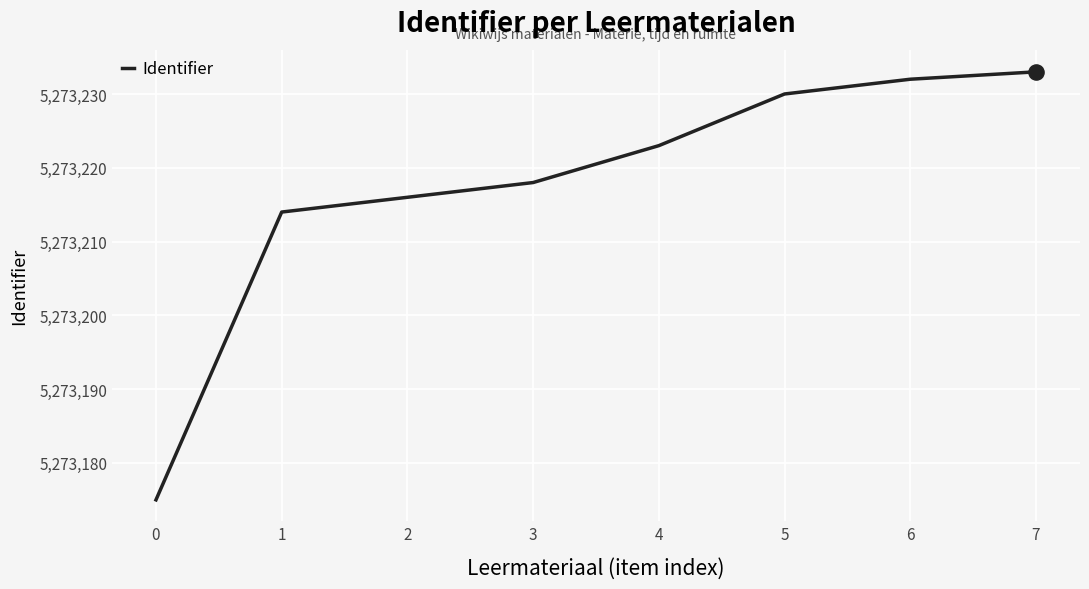

Approximately how many times larger is the value at 4 compared to 6?

1.0